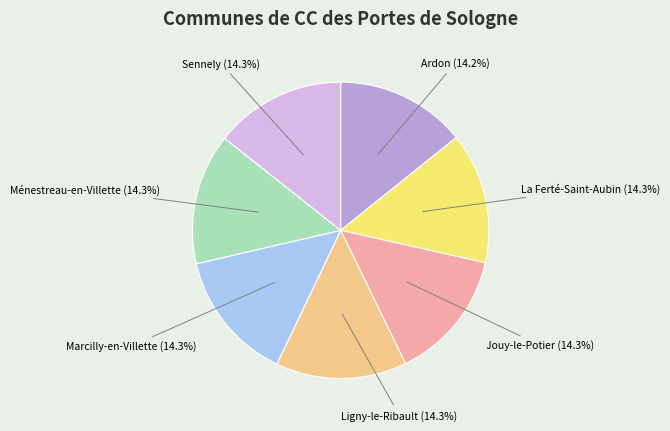

To the nearest percent, what percentage of the pie is Jouy-le-Potier?

14%